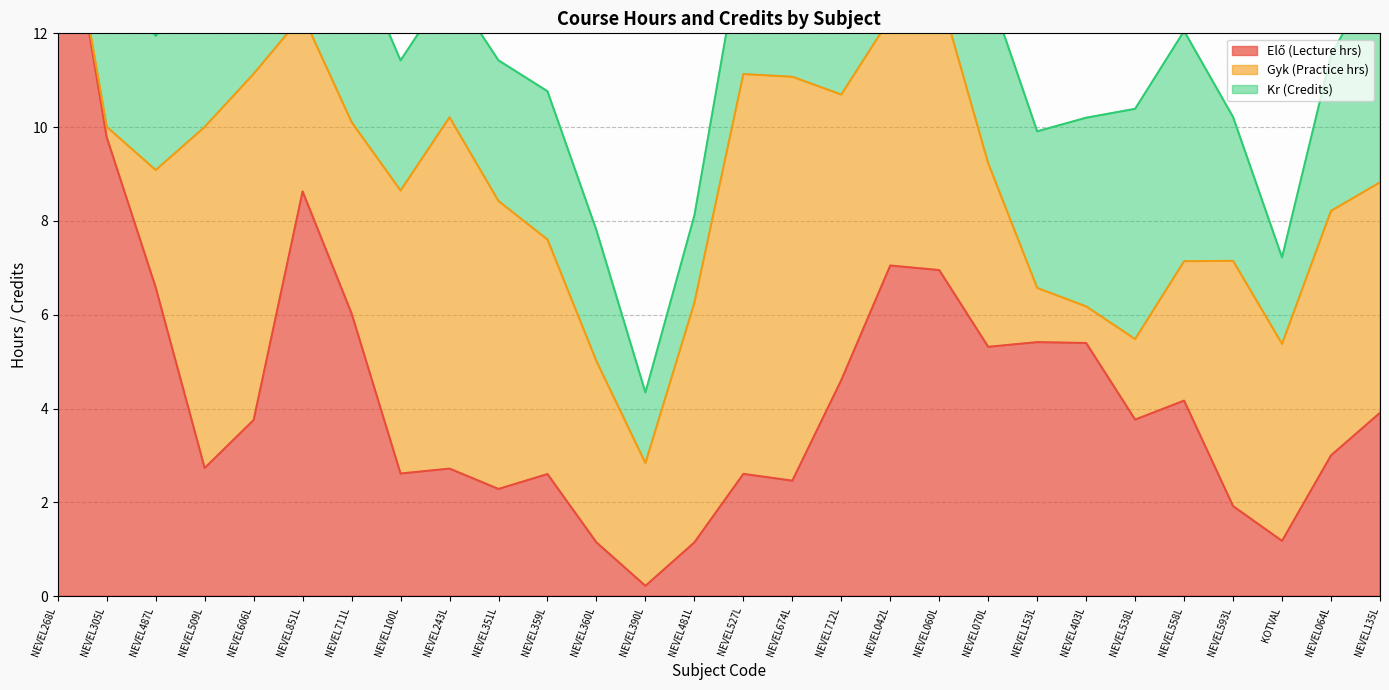

Rank the series by their maximum value, from lowest to highest.

Kr (Credits), Gyk (Practice hrs), Elő (Lecture hrs)